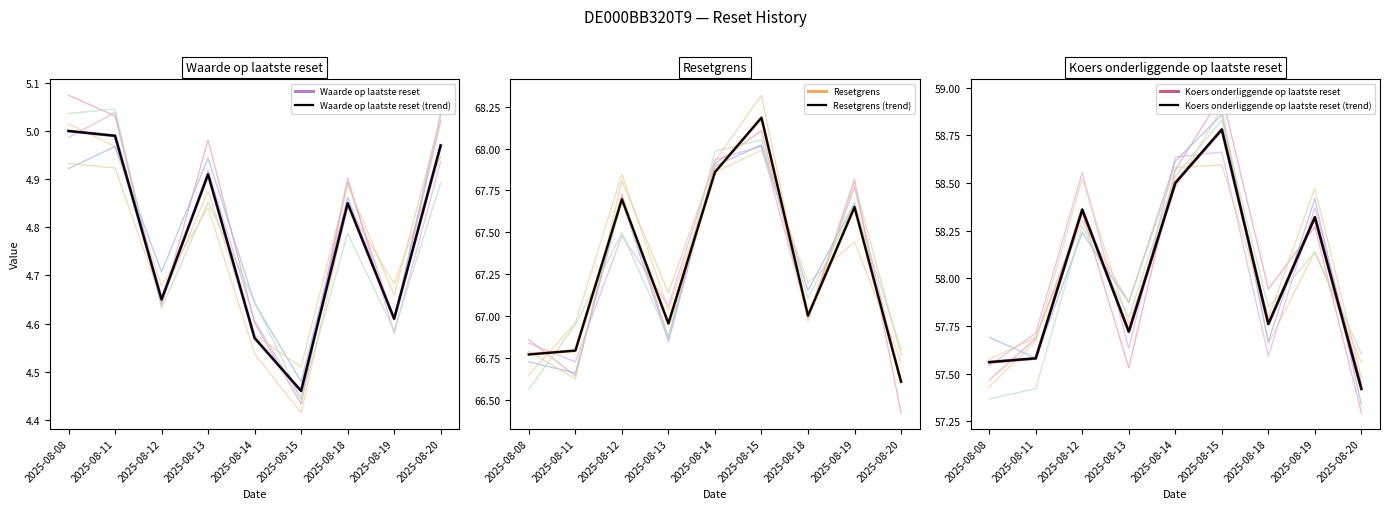

What is the lowest value of the Waarde op laatste reset (trend) series?

4.5